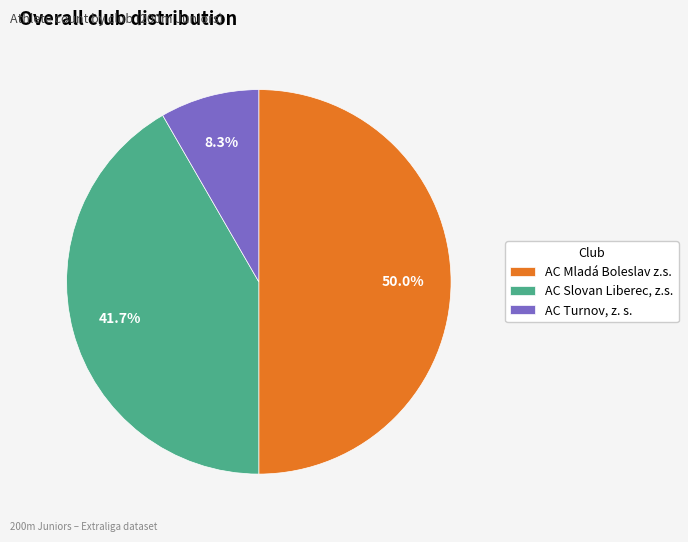

What is the ratio of the value at AC Slovan Liberec, z.s. to the value at AC Turnov, z. s.?

5.0